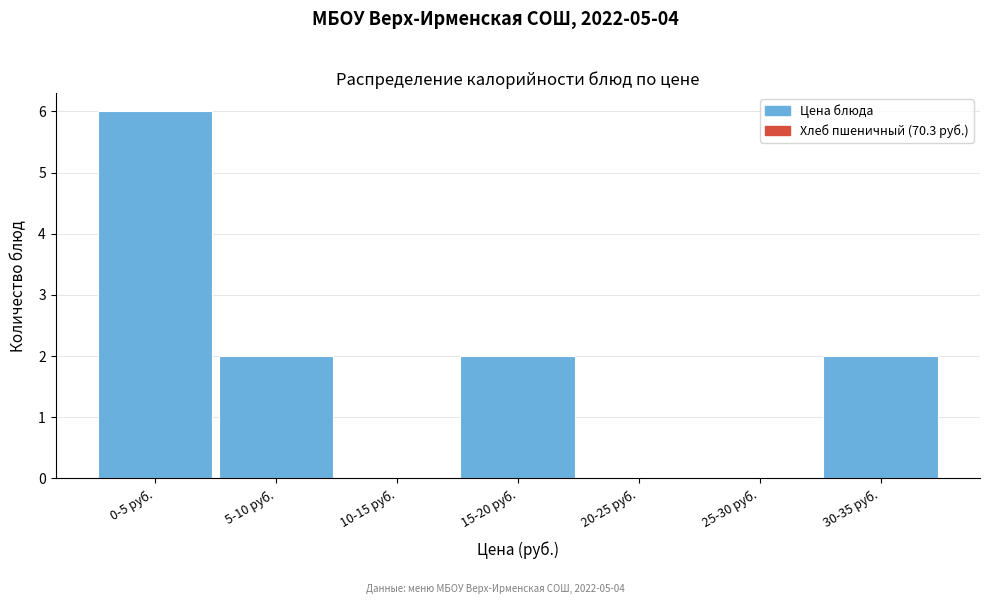

Reading left to right, extract all data points from this chart.

0-5 руб.=6	5-10 руб.=2	10-15 руб.=0	15-20 руб.=2	20-25 руб.=0	25-30 руб.=0	30-35 руб.=2